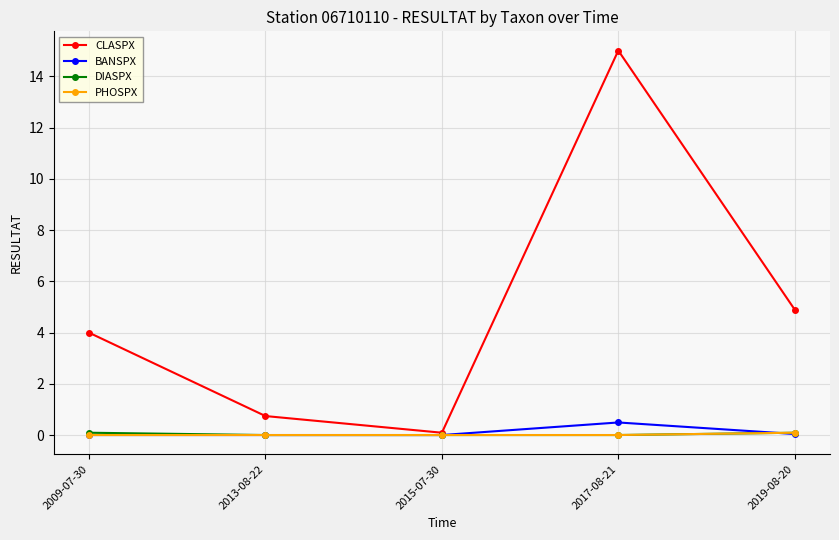

Which series changed the most between 2009-07-30 and 2015-07-30?

CLASPX